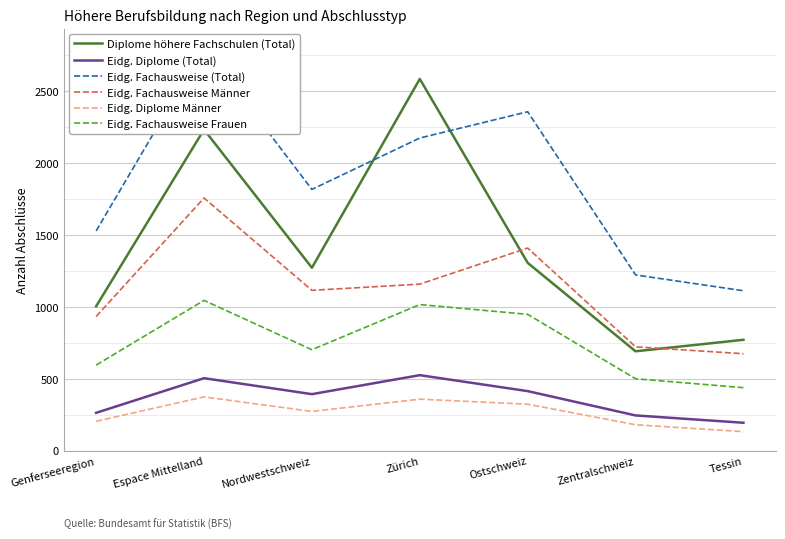

Read the Eidg. Diplome (Total) value at Zentralschweiz, to the nearest 10.

240